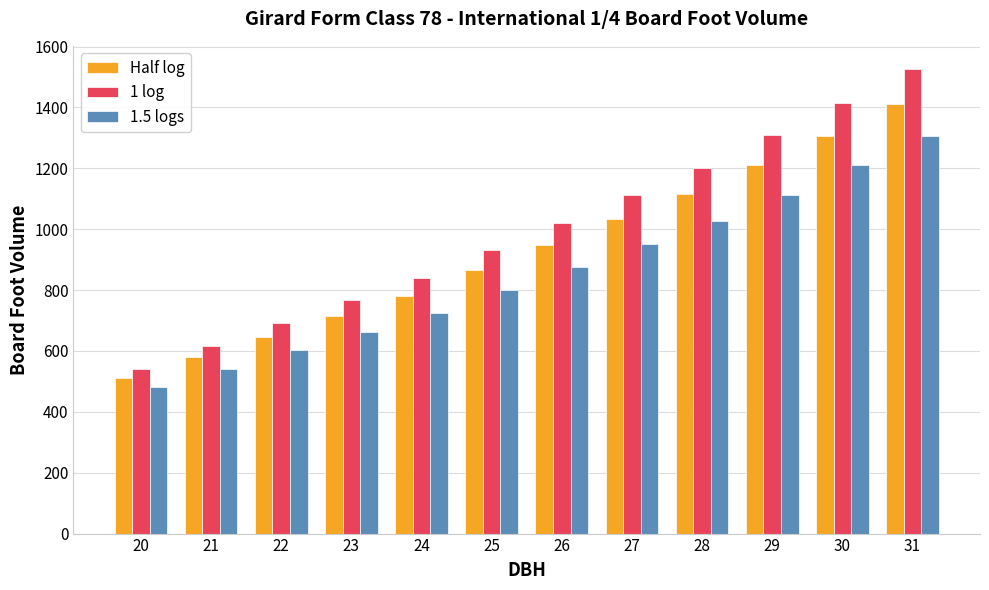

At 31, list the series in order from smallest to largest.

1.5 logs, Half log, 1 log